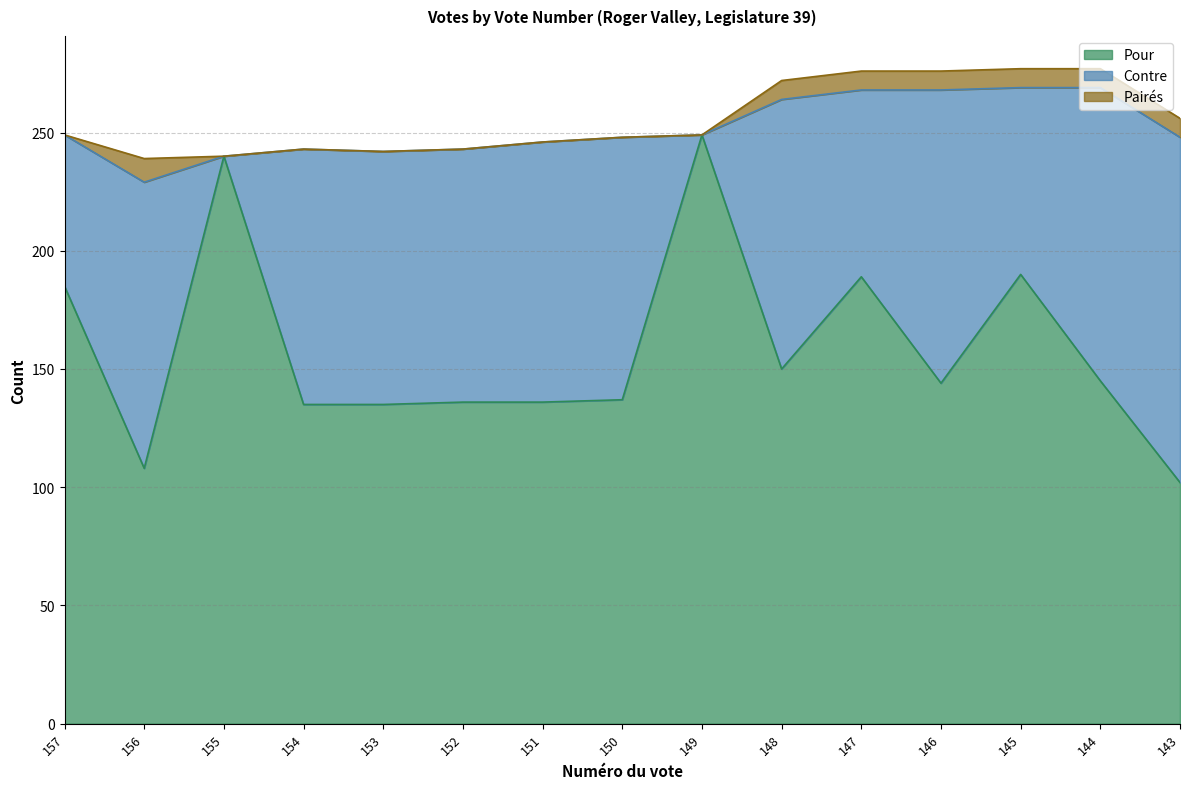

Between 154 and 143, which series saw the biggest shift?

Contre